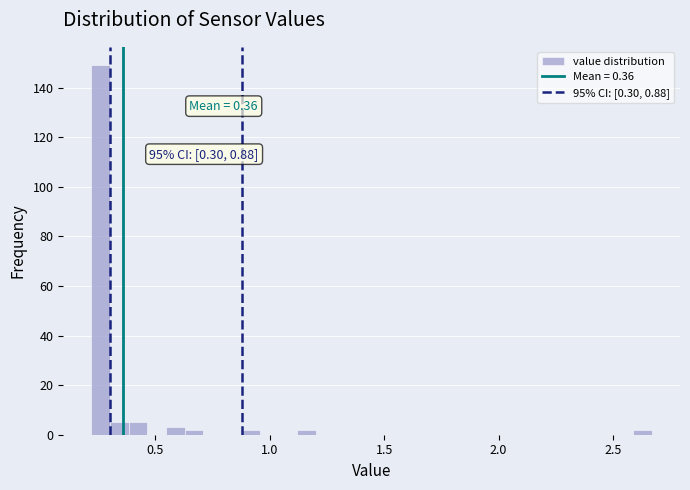

Around what value on the x-axis is the tallest bar? Give the approximate position of its centre, as read against the axis.

0.25